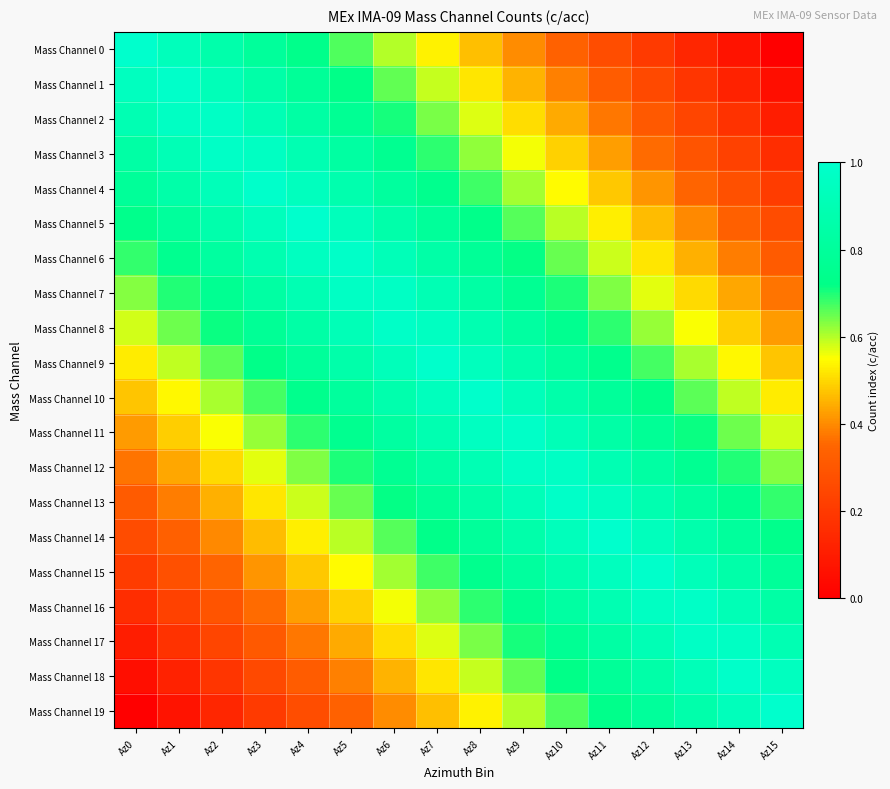

Reading right to left, list all the values displayed in this chart.

Mass Channel 0: Az15=0.0	Az14=0.1	Az13=0.1	Az12=0.2	Az11=0.3	Az10=0.3	Az9=0.4	Az8=0.5	Az7=0.5	Az6=0.6	Az5=0.7	Az4=0.7	Az3=0.8	Az2=0.9	Az1=0.9	Az0=1.0
Mass Channel 1: Az15=0.1	Az14=0.1	Az13=0.2	Az12=0.3	Az11=0.3	Az10=0.4	Az9=0.5	Az8=0.5	Az7=0.6	Az6=0.7	Az5=0.7	Az4=0.8	Az3=0.9	Az2=0.9	Az1=1.0	Az0=0.9
Mass Channel 2: Az15=0.1	Az14=0.2	Az13=0.2	Az12=0.3	Az11=0.4	Az10=0.4	Az9=0.5	Az8=0.6	Az7=0.6	Az6=0.7	Az5=0.8	Az4=0.8	Az3=0.9	Az2=1.0	Az1=1.0	Az0=0.9
Mass Channel 3: Az15=0.2	Az14=0.2	Az13=0.3	Az12=0.4	Az11=0.4	Az10=0.5	Az9=0.6	Az8=0.6	Az7=0.7	Az6=0.8	Az5=0.8	Az4=0.9	Az3=1.0	Az2=1.0	Az1=0.9	Az0=0.8
Mass Channel 4: Az15=0.2	Az14=0.3	Az13=0.3	Az12=0.4	Az11=0.5	Az10=0.5	Az9=0.6	Az8=0.7	Az7=0.7	Az6=0.8	Az5=0.9	Az4=0.9	Az3=1.0	Az2=0.9	Az1=0.9	Az0=0.8
Mass Channel 5: Az15=0.3	Az14=0.3	Az13=0.4	Az12=0.5	Az11=0.5	Az10=0.6	Az9=0.7	Az8=0.7	Az7=0.8	Az6=0.9	Az5=0.9	Az4=1.0	Az3=0.9	Az2=0.9	Az1=0.8	Az0=0.7
Mass Channel 6: Az15=0.3	Az14=0.4	Az13=0.4	Az12=0.5	Az11=0.6	Az10=0.6	Az9=0.7	Az8=0.8	Az7=0.8	Az6=0.9	Az5=1.0	Az4=1.0	Az3=0.9	Az2=0.8	Az1=0.8	Az0=0.7
Mass Channel 7: Az15=0.4	Az14=0.4	Az13=0.5	Az12=0.6	Az11=0.6	Az10=0.7	Az9=0.8	Az8=0.8	Az7=0.9	Az6=1.0	Az5=1.0	Az4=0.9	Az3=0.8	Az2=0.8	Az1=0.7	Az0=0.6
Mass Channel 8: Az15=0.4	Az14=0.5	Az13=0.6	Az12=0.6	Az11=0.7	Az10=0.8	Az9=0.8	Az8=0.9	Az7=1.0	Az6=1.0	Az5=0.9	Az4=0.8	Az3=0.8	Az2=0.7	Az1=0.6	Az0=0.6
Mass Channel 9: Az15=0.5	Az14=0.5	Az13=0.6	Az12=0.7	Az11=0.7	Az10=0.8	Az9=0.9	Az8=0.9	Az7=1.0	Az6=0.9	Az5=0.9	Az4=0.8	Az3=0.7	Az2=0.7	Az1=0.6	Az0=0.5
Mass Channel 10: Az15=0.5	Az14=0.6	Az13=0.7	Az12=0.7	Az11=0.8	Az10=0.9	Az9=0.9	Az8=1.0	Az7=0.9	Az6=0.9	Az5=0.8	Az4=0.7	Az3=0.7	Az2=0.6	Az1=0.5	Az0=0.5
Mass Channel 11: Az15=0.6	Az14=0.6	Az13=0.7	Az12=0.8	Az11=0.8	Az10=0.9	Az9=1.0	Az8=1.0	Az7=0.9	Az6=0.8	Az5=0.8	Az4=0.7	Az3=0.6	Az2=0.6	Az1=0.5	Az0=0.4
Mass Channel 12: Az15=0.6	Az14=0.7	Az13=0.8	Az12=0.8	Az11=0.9	Az10=1.0	Az9=1.0	Az8=0.9	Az7=0.8	Az6=0.8	Az5=0.7	Az4=0.6	Az3=0.6	Az2=0.5	Az1=0.4	Az0=0.4
Mass Channel 13: Az15=0.7	Az14=0.8	Az13=0.8	Az12=0.9	Az11=1.0	Az10=1.0	Az9=0.9	Az8=0.8	Az7=0.8	Az6=0.7	Az5=0.6	Az4=0.6	Az3=0.5	Az2=0.4	Az1=0.4	Az0=0.3
Mass Channel 14: Az15=0.7	Az14=0.8	Az13=0.9	Az12=0.9	Az11=1.0	Az10=0.9	Az9=0.9	Az8=0.8	Az7=0.7	Az6=0.7	Az5=0.6	Az4=0.5	Az3=0.5	Az2=0.4	Az1=0.3	Az0=0.3
Mass Channel 15: Az15=0.8	Az14=0.9	Az13=0.9	Az12=1.0	Az11=0.9	Az10=0.9	Az9=0.8	Az8=0.7	Az7=0.7	Az6=0.6	Az5=0.5	Az4=0.5	Az3=0.4	Az2=0.3	Az1=0.3	Az0=0.2
Mass Channel 16: Az15=0.8	Az14=0.9	Az13=1.0	Az12=1.0	Az11=0.9	Az10=0.8	Az9=0.8	Az8=0.7	Az7=0.6	Az6=0.6	Az5=0.5	Az4=0.4	Az3=0.4	Az2=0.3	Az1=0.2	Az0=0.2
Mass Channel 17: Az15=0.9	Az14=1.0	Az13=1.0	Az12=0.9	Az11=0.8	Az10=0.8	Az9=0.7	Az8=0.6	Az7=0.6	Az6=0.5	Az5=0.4	Az4=0.4	Az3=0.3	Az2=0.2	Az1=0.2	Az0=0.1
Mass Channel 18: Az15=0.9	Az14=1.0	Az13=0.9	Az12=0.9	Az11=0.8	Az10=0.7	Az9=0.7	Az8=0.6	Az7=0.5	Az6=0.5	Az5=0.4	Az4=0.3	Az3=0.3	Az2=0.2	Az1=0.1	Az0=0.1
Mass Channel 19: Az15=1.0	Az14=0.9	Az13=0.9	Az12=0.8	Az11=0.7	Az10=0.7	Az9=0.6	Az8=0.5	Az7=0.5	Az6=0.4	Az5=0.3	Az4=0.3	Az3=0.2	Az2=0.1	Az1=0.1	Az0=0.0